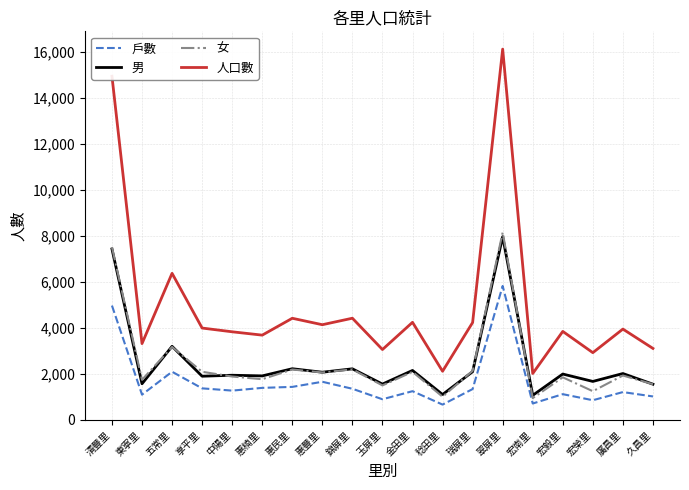

List the series in order of their peak value, lowest first.

戶數, 男, 女, 人口數